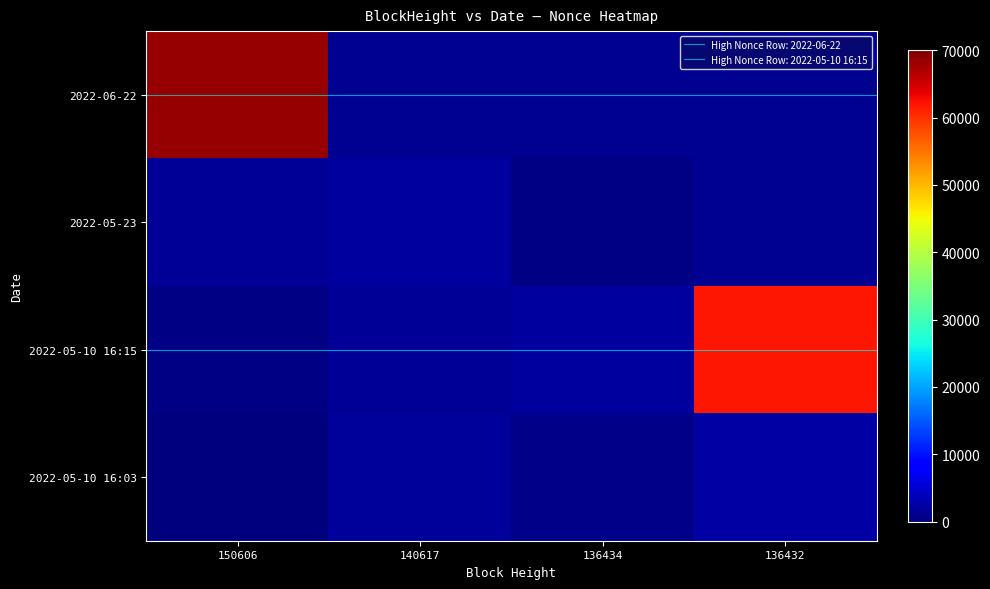

Count the number of categories in the chart.

4